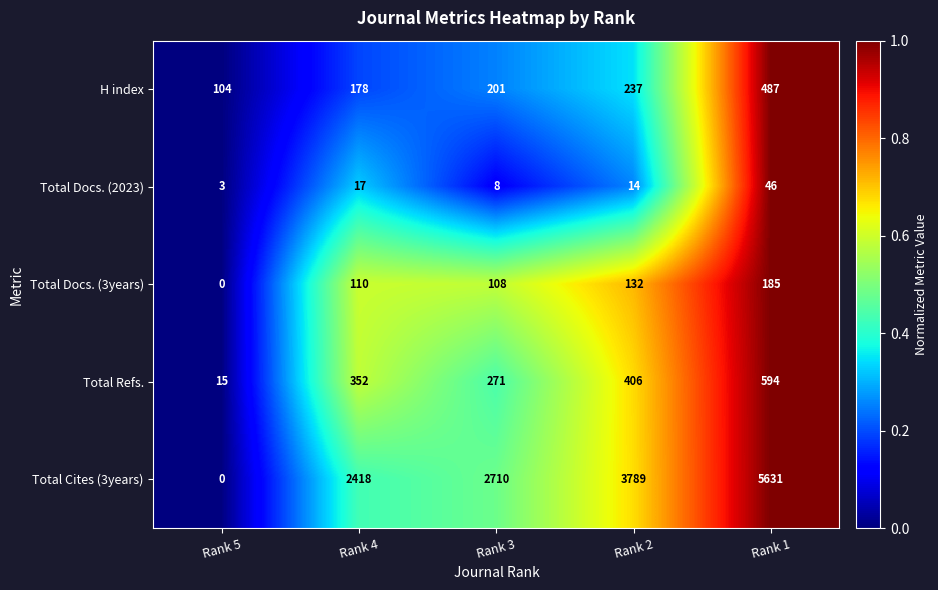

Between Rank 5 and Rank 3, which series saw the biggest shift?

Total Cites (3years)